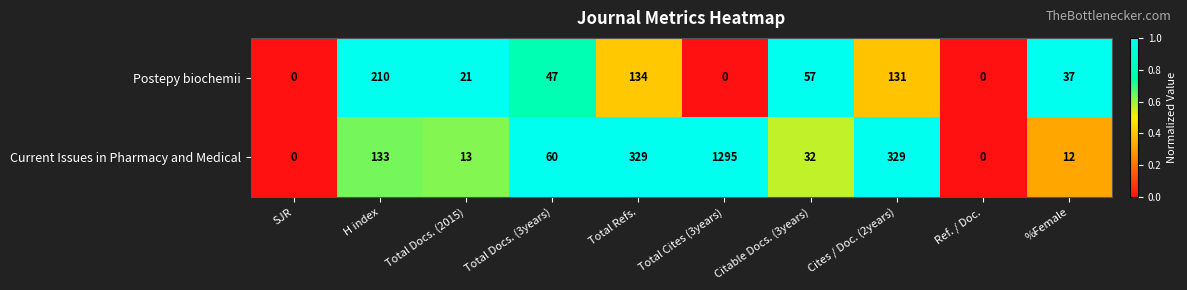

What is the average value of the Current Issues in Pharmacy and Medical series?

220